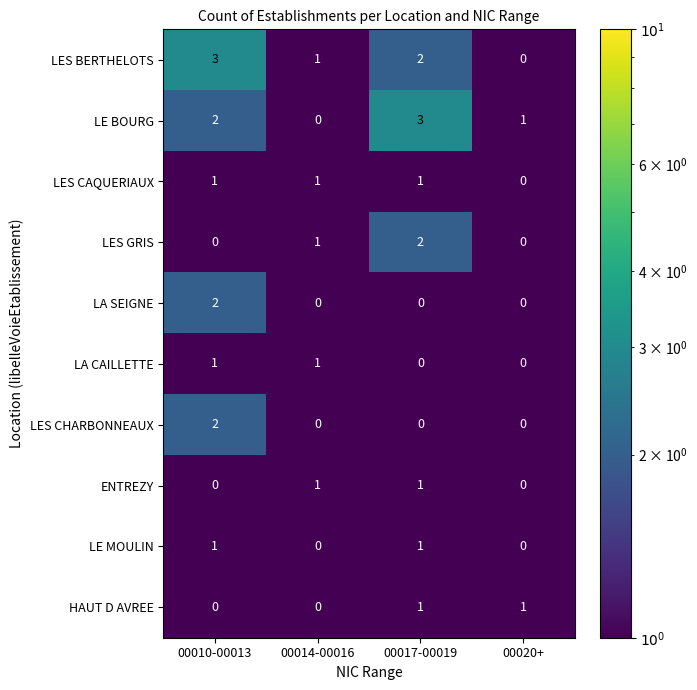

Which category has the highest value in the LA SEIGNE series?

00010-00013